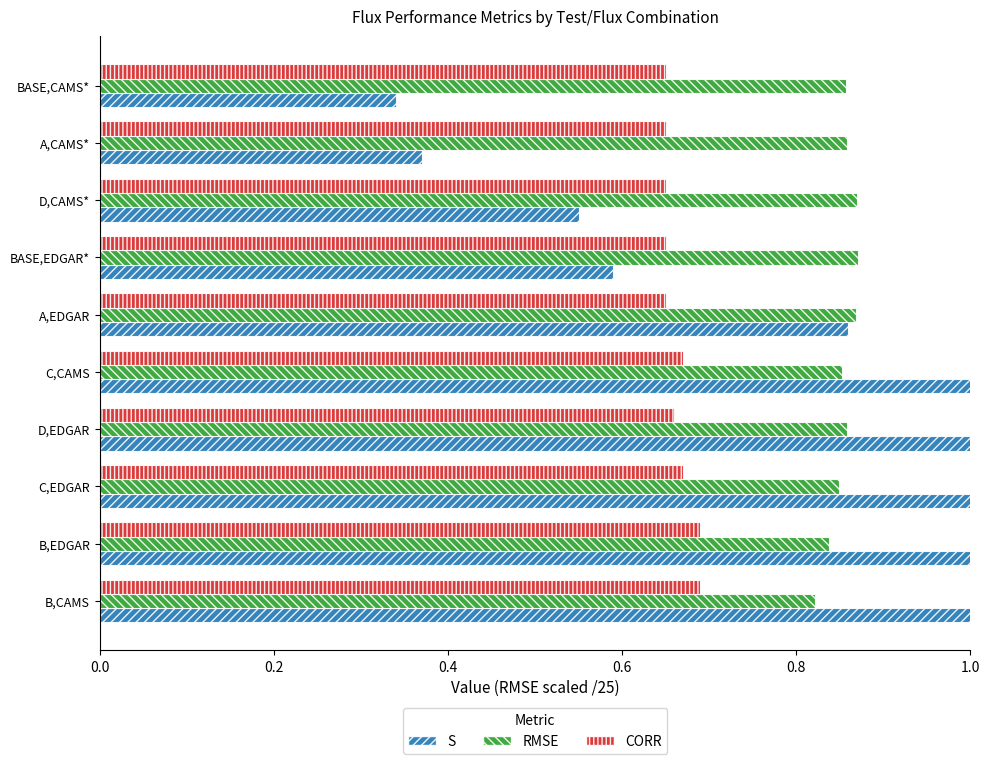

How many categories are shown in the chart?

10